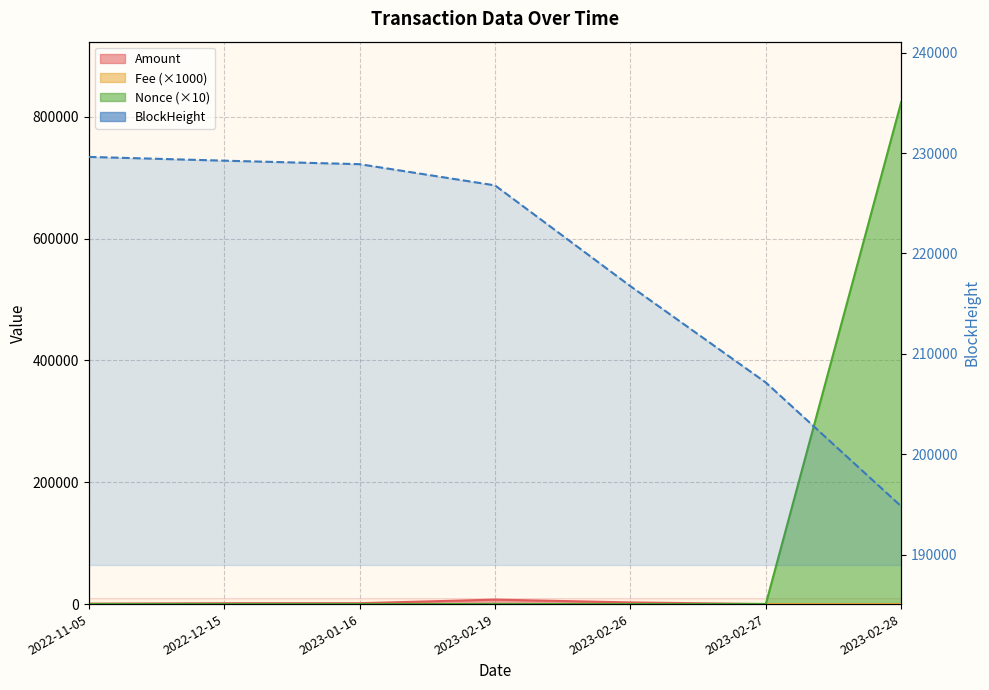

List the labels in order of value, largest first.

2022-11-05, 2022-12-15, 2023-01-16, 2023-02-19, 2023-02-26, 2023-02-27, 2023-02-28